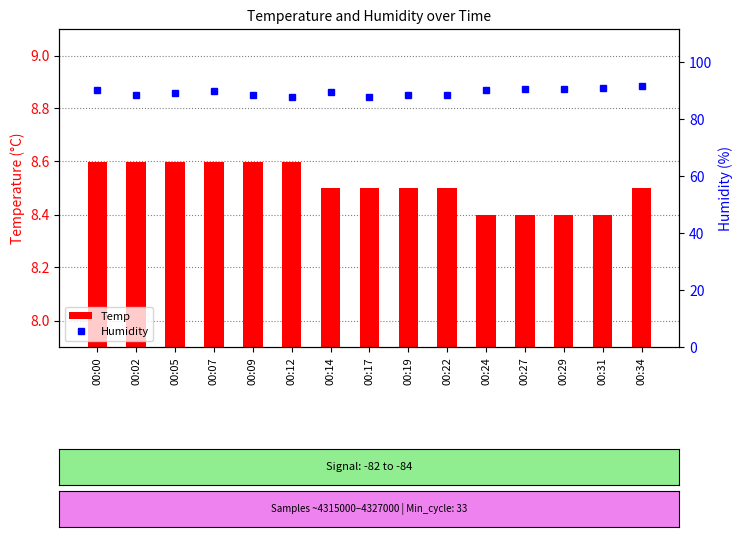

What is the sum of the Temp values at 00:02 and 00:09?

17.2